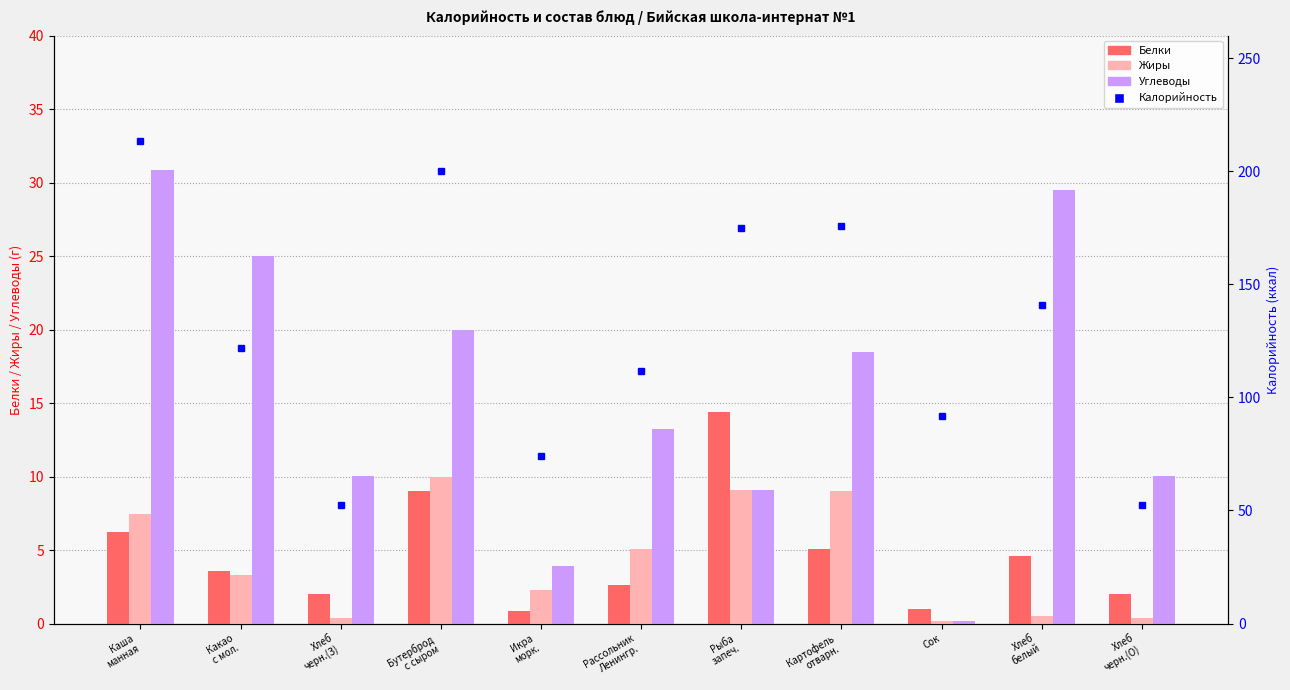

True or false: Белки has a value of 7.4 at Хлеб
белый.

False